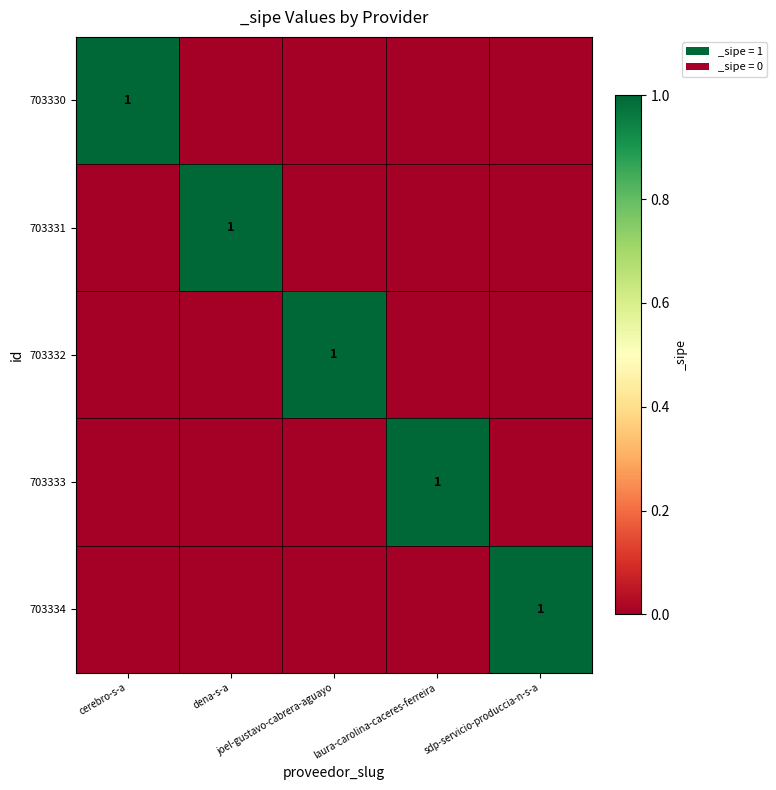

Rank the series by their maximum value, from highest to lowest.

703330, 703331, 703332, 703333, 703334